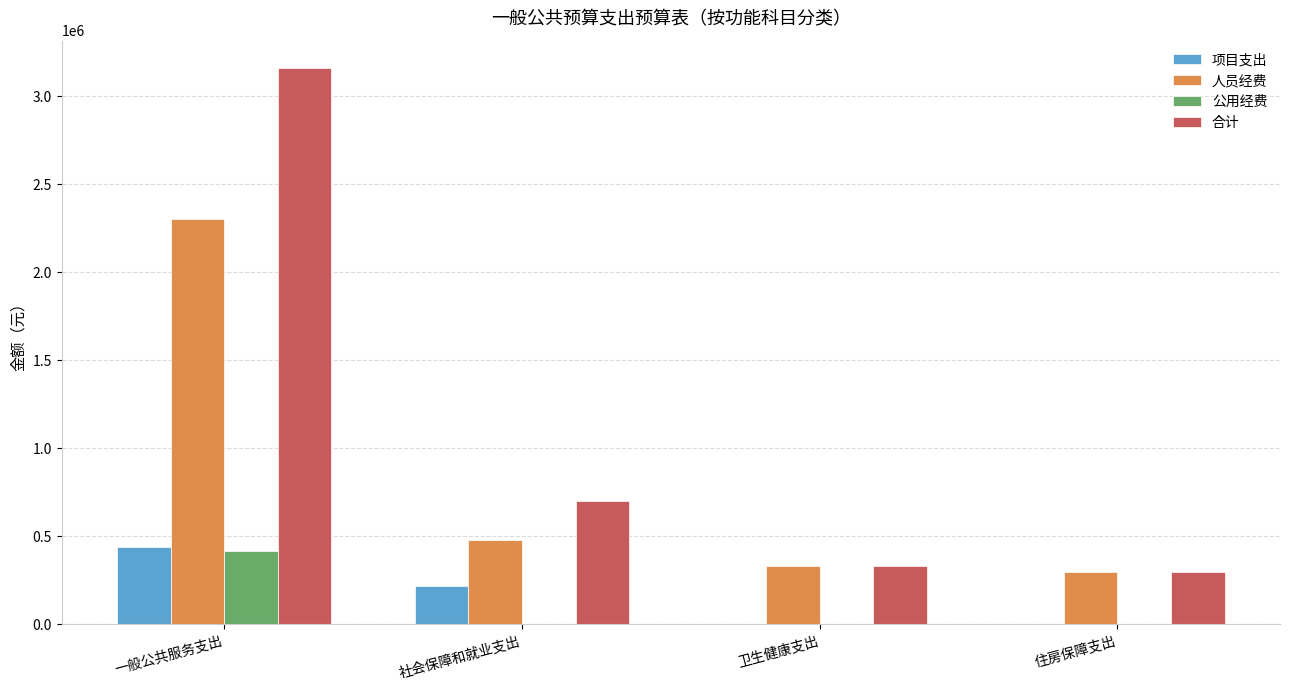

What are all the series names shown in the legend?

项目支出, 人员经费, 公用经费, 合计